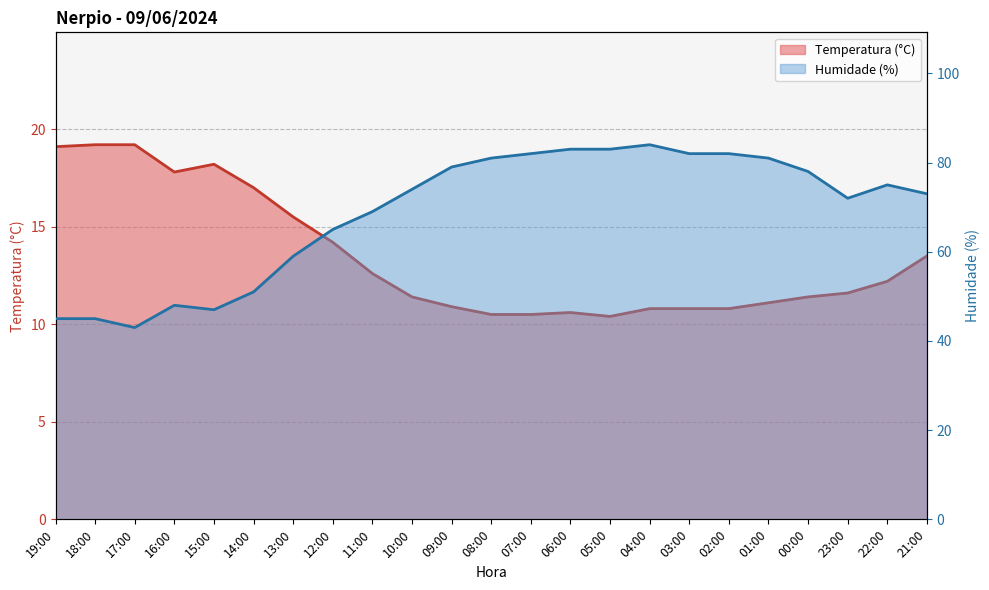

At how many categories does at least one series exceed 19?

23